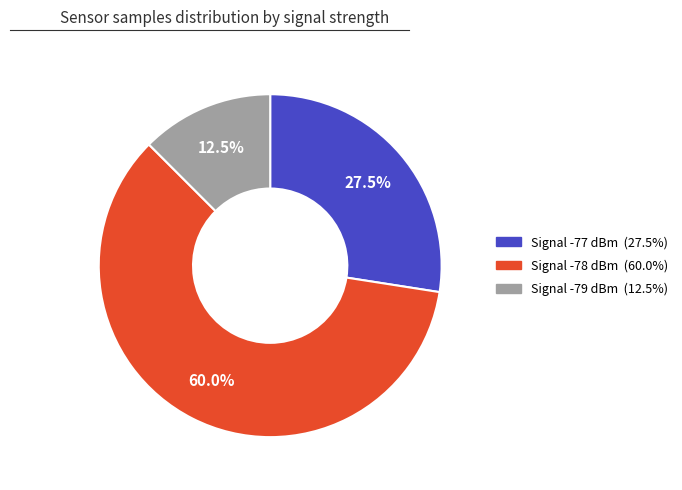

How many slices are in this pie chart?

3